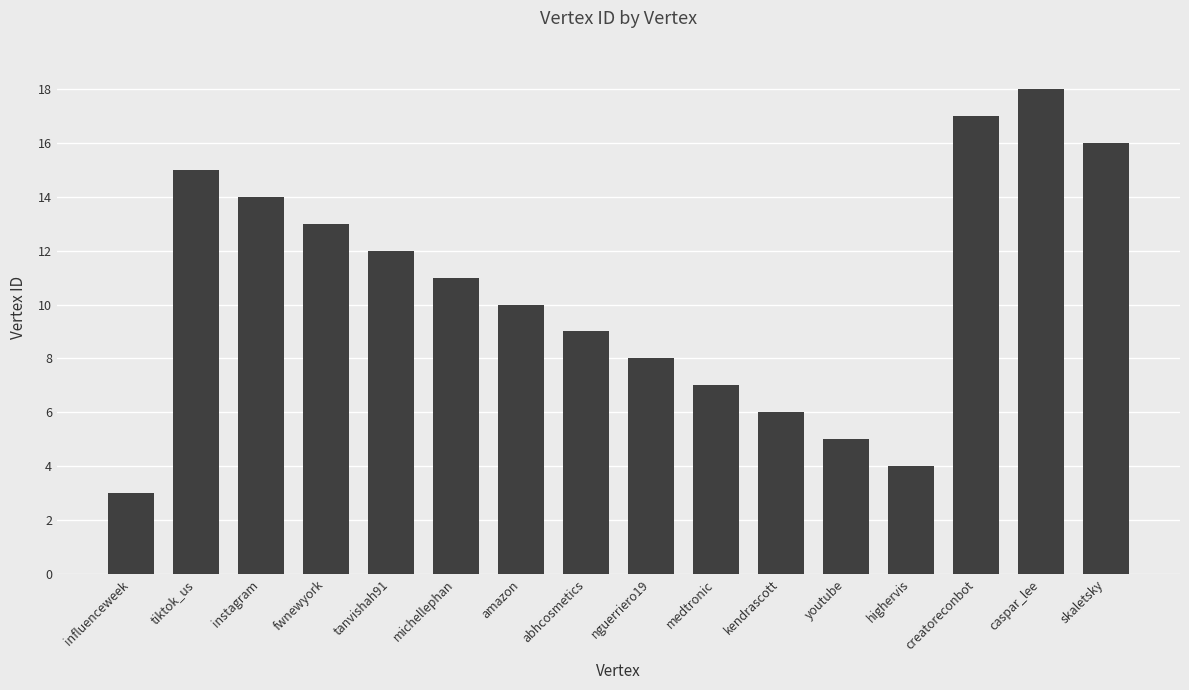

True or false: the data shows 3 at kendrascott.

False